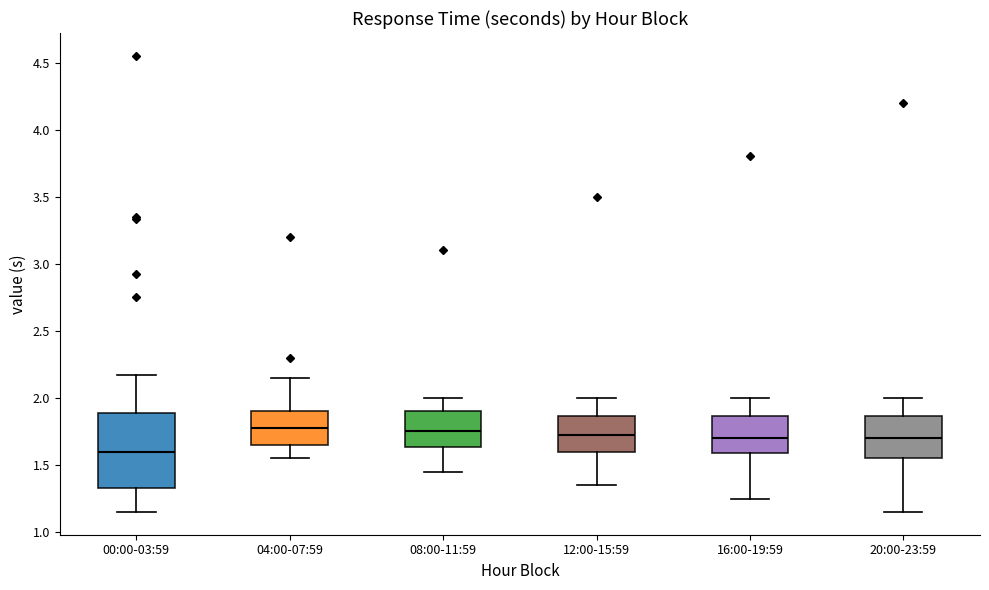

Which box is the tallest, from its lower edge to its upper edge?

00:00-03:59